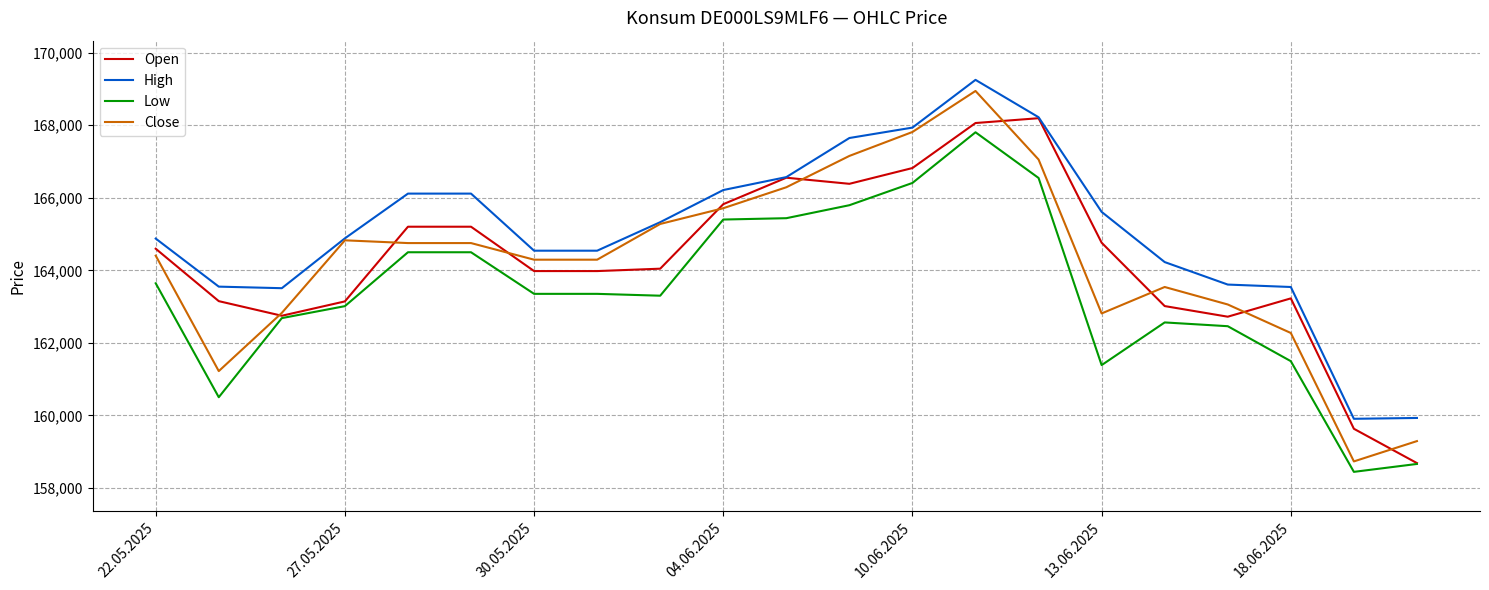

Which series has the largest total across all categories?

High